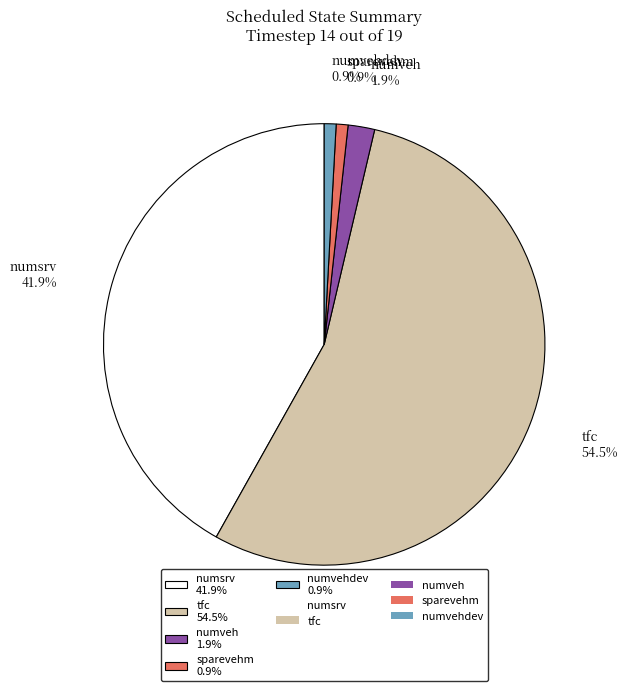

What is the largest slice in the pie chart?

tfc 54.5%